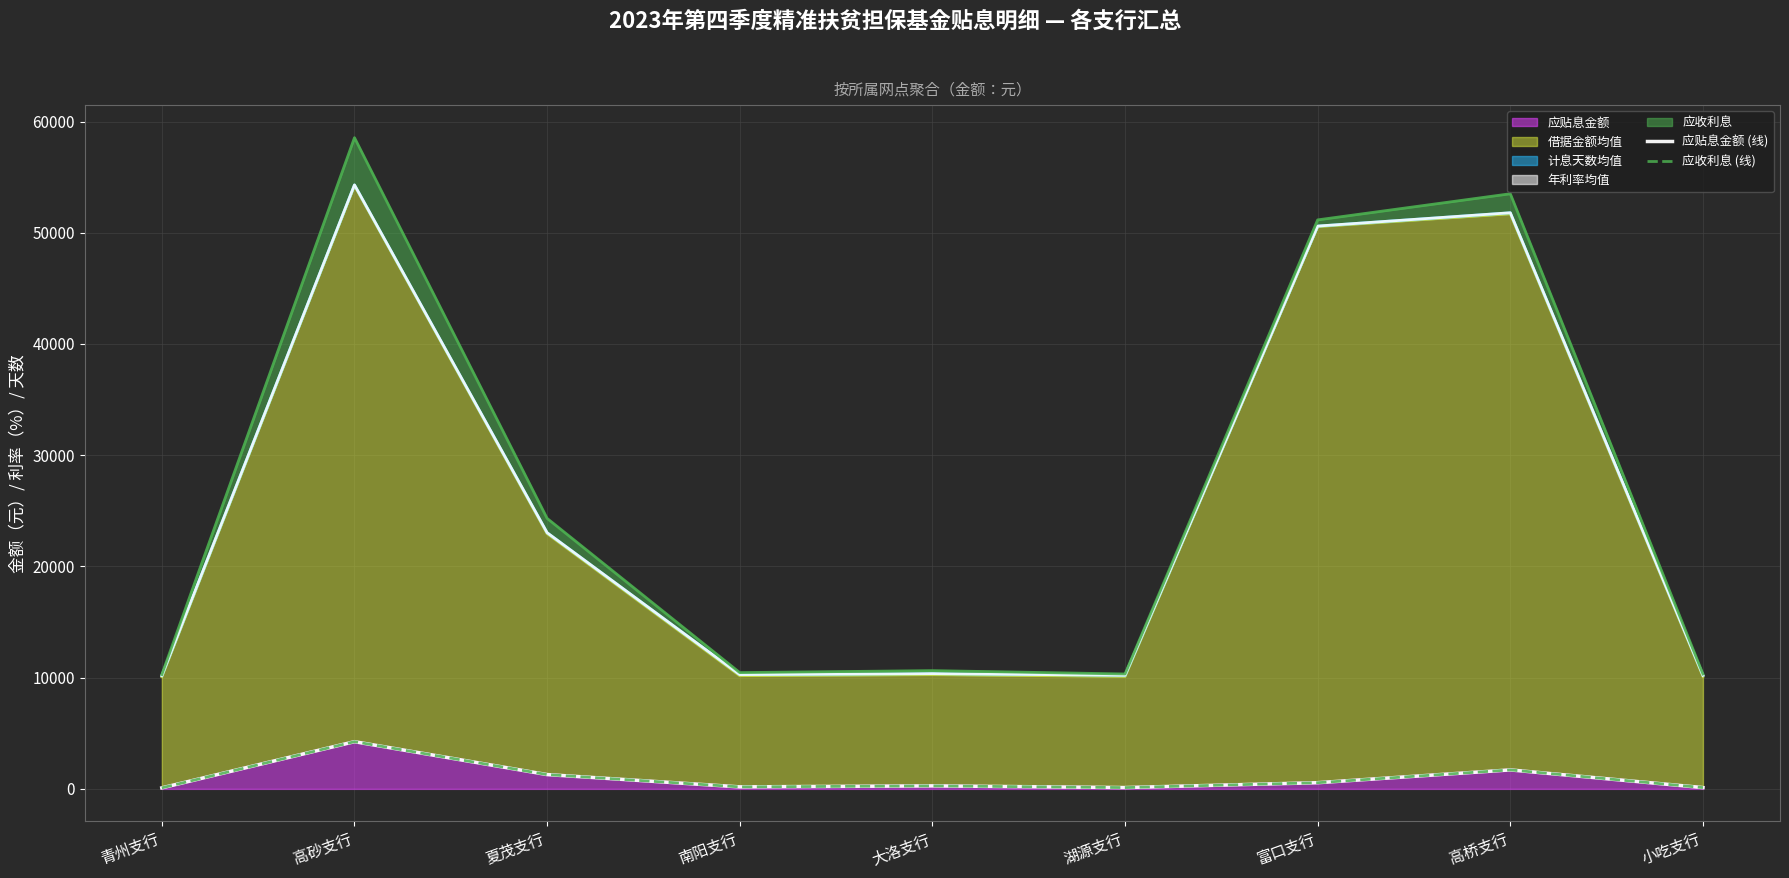

At which label does 应收利息 (线) reach its peak?

高砂支行